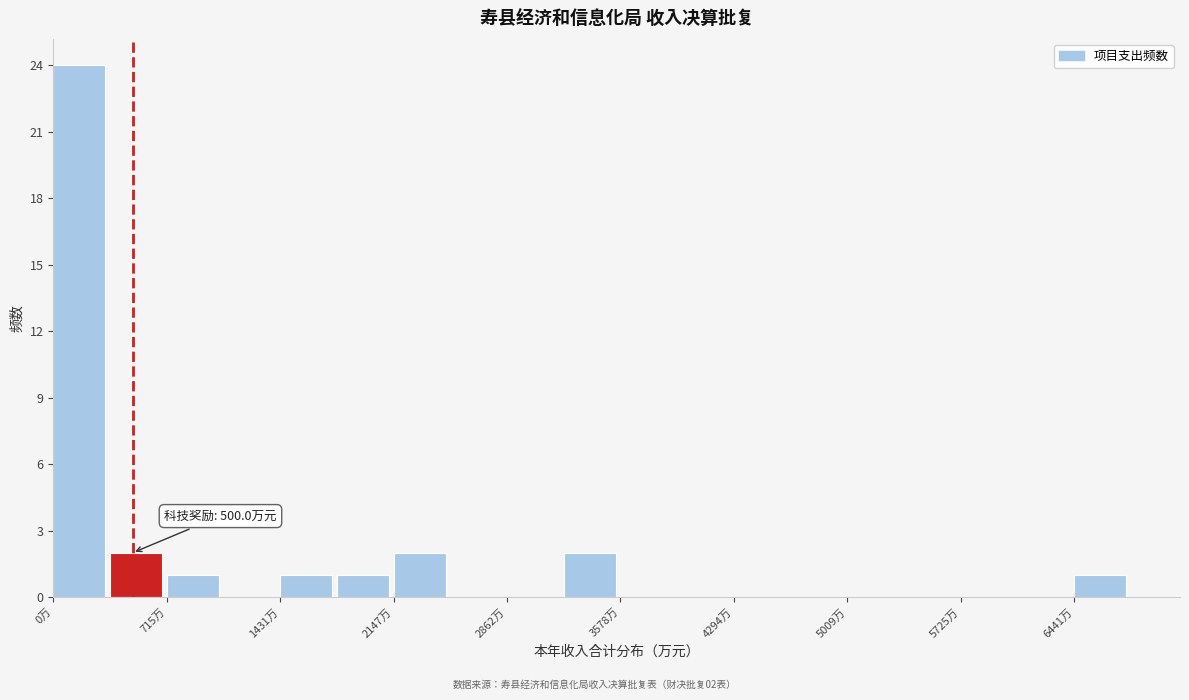

Read against the x-axis, roughly where is the centre of the tallest bar?

200